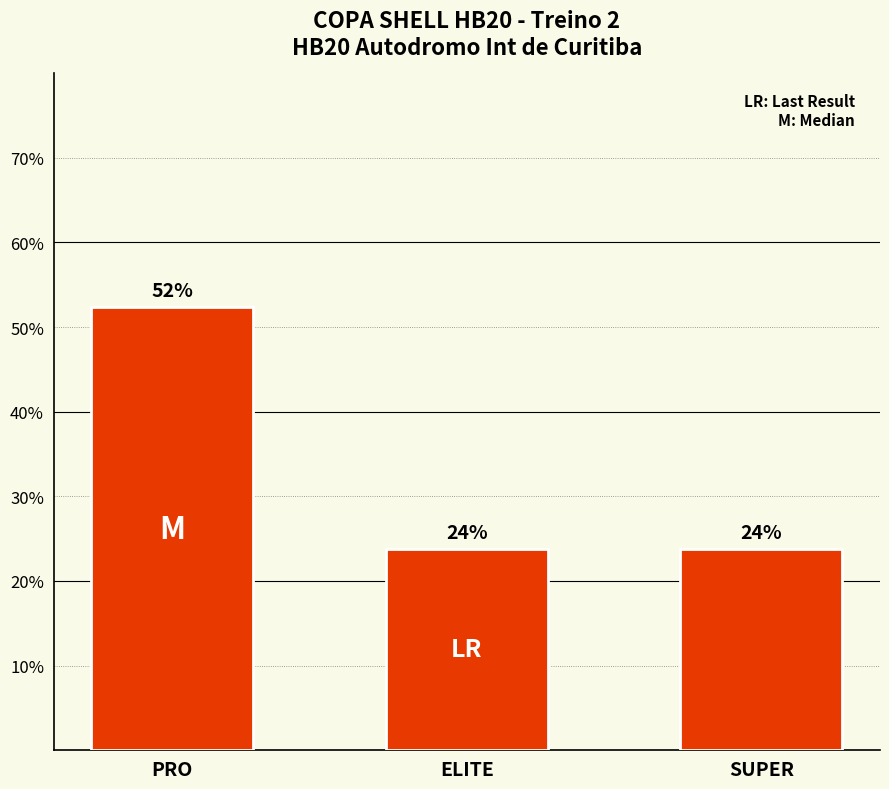

Which has a higher value, SUPER or PRO?

PRO